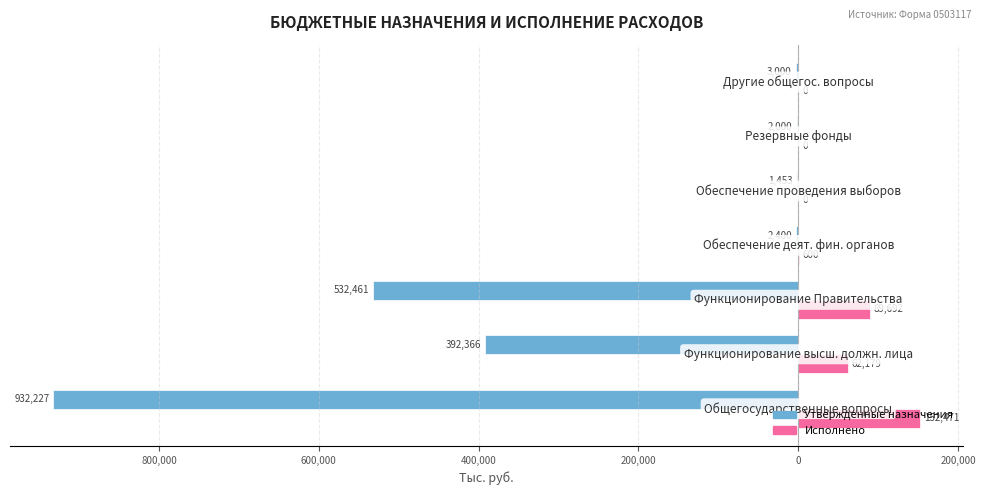

What is the value of the Утвержденные назначения bar at the 5th from the left?

-1453.0